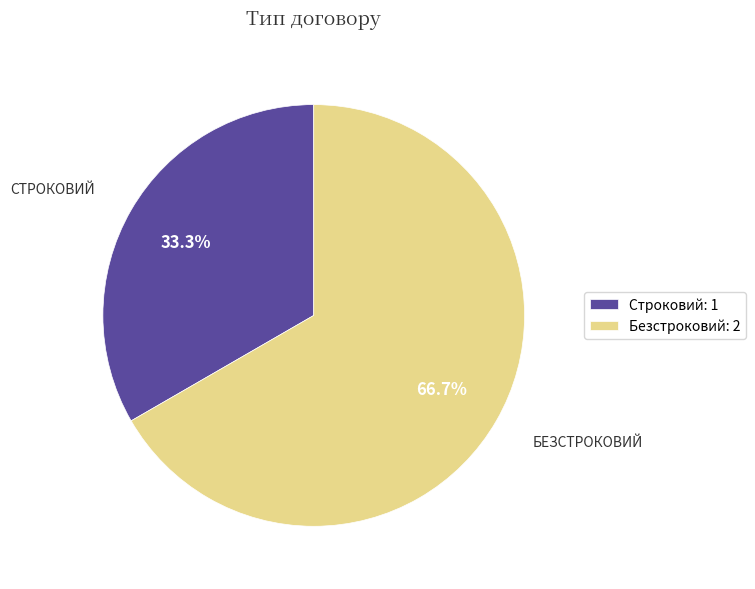

To the nearest percent, what is the average slice percentage?

50%